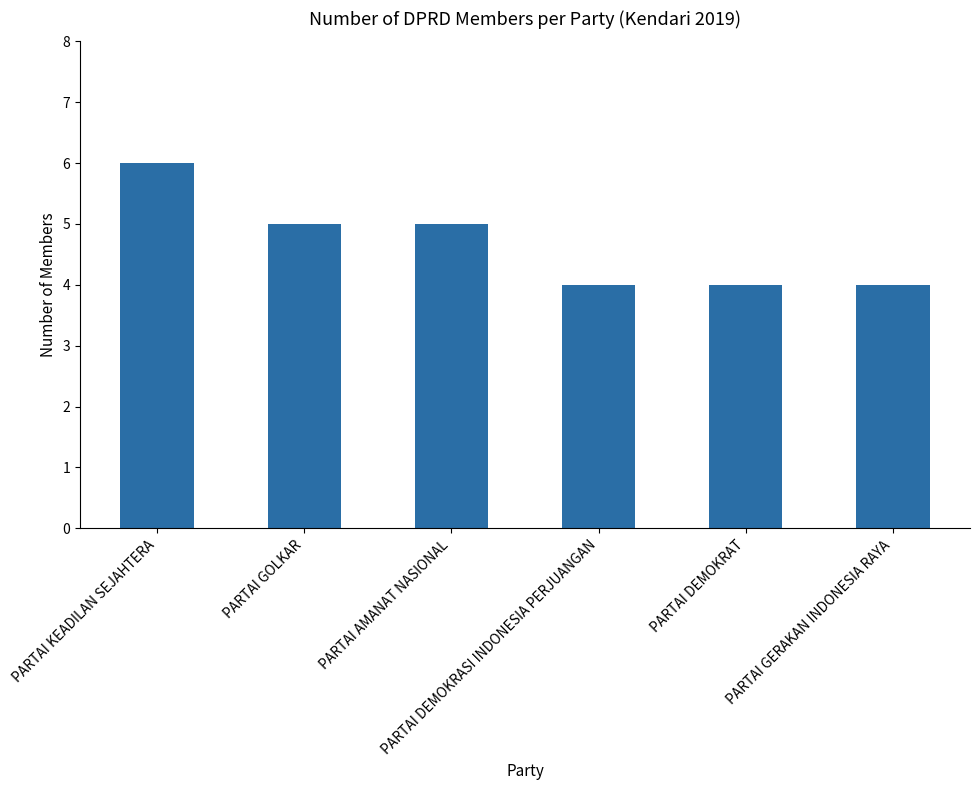

Reading right to left, what are all the values shown in this chart?

PARTAI GERAKAN INDONESIA RAYA=4	PARTAI DEMOKRAT=4	PARTAI DEMOKRASI INDONESIA PERJUANGAN=4	PARTAI AMANAT NASIONAL=5	PARTAI GOLKAR=5	PARTAI KEADILAN SEJAHTERA=6